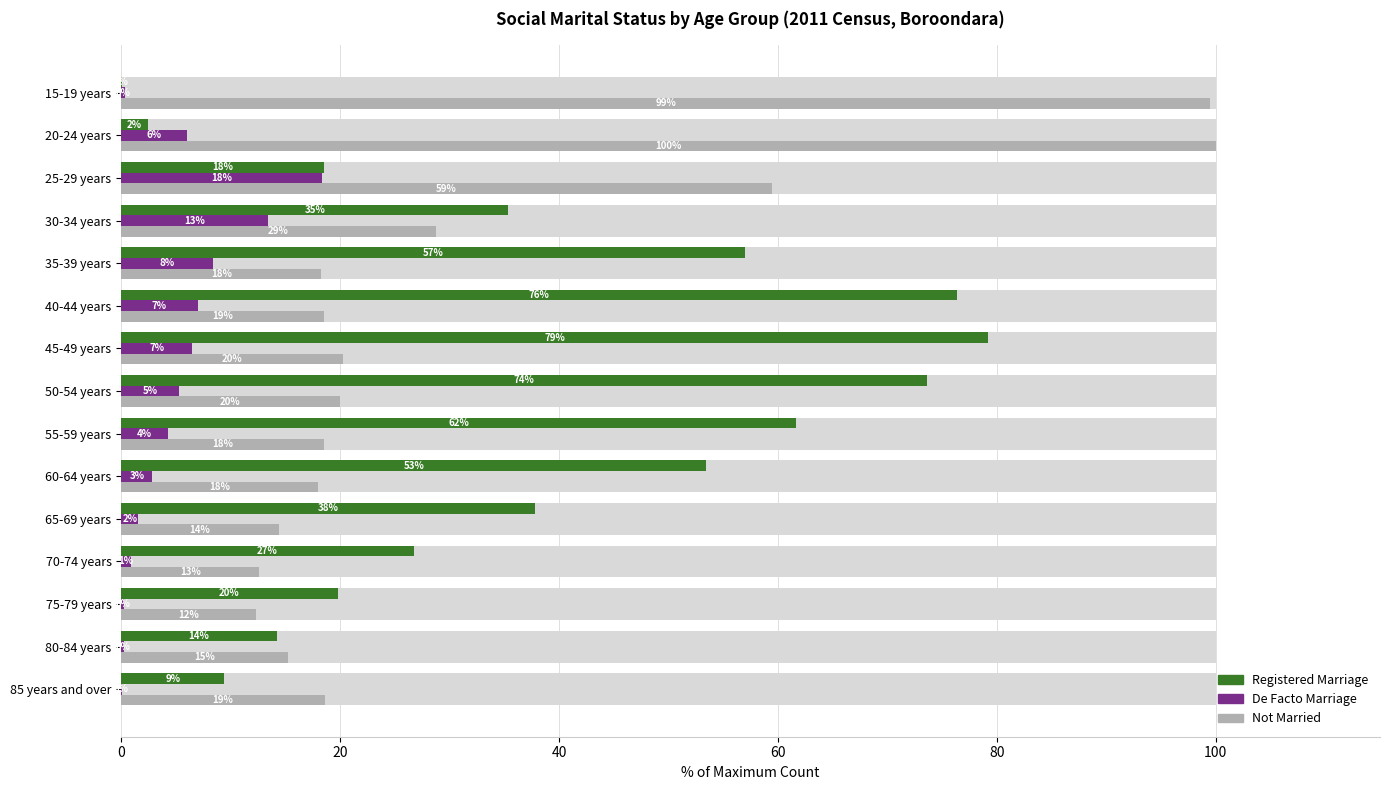

Which series changed the most between 20-24 years and 85 years and over?

Not Married